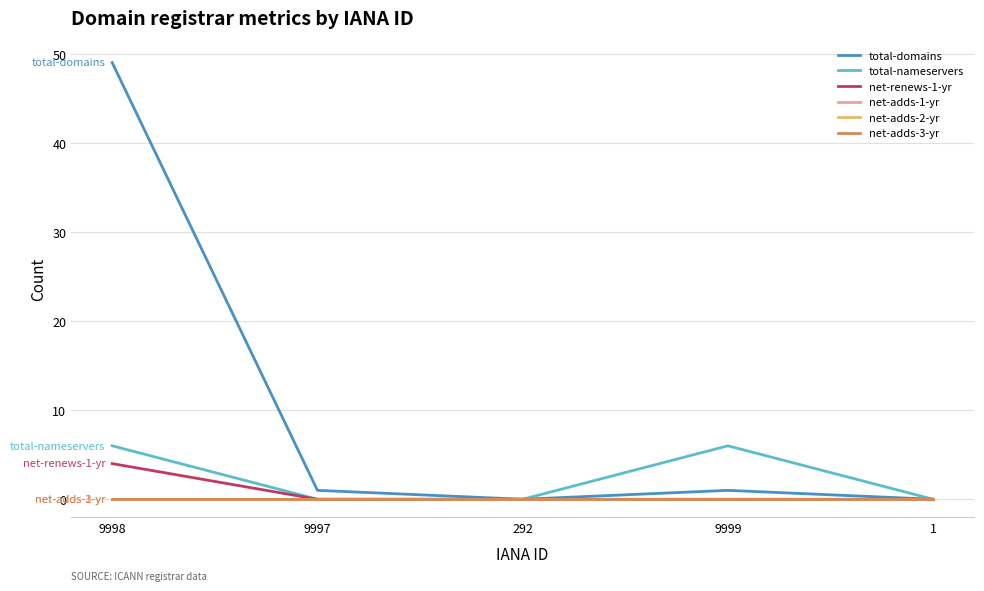

Where is net-adds-2-yr nearest to the value 0?

9998